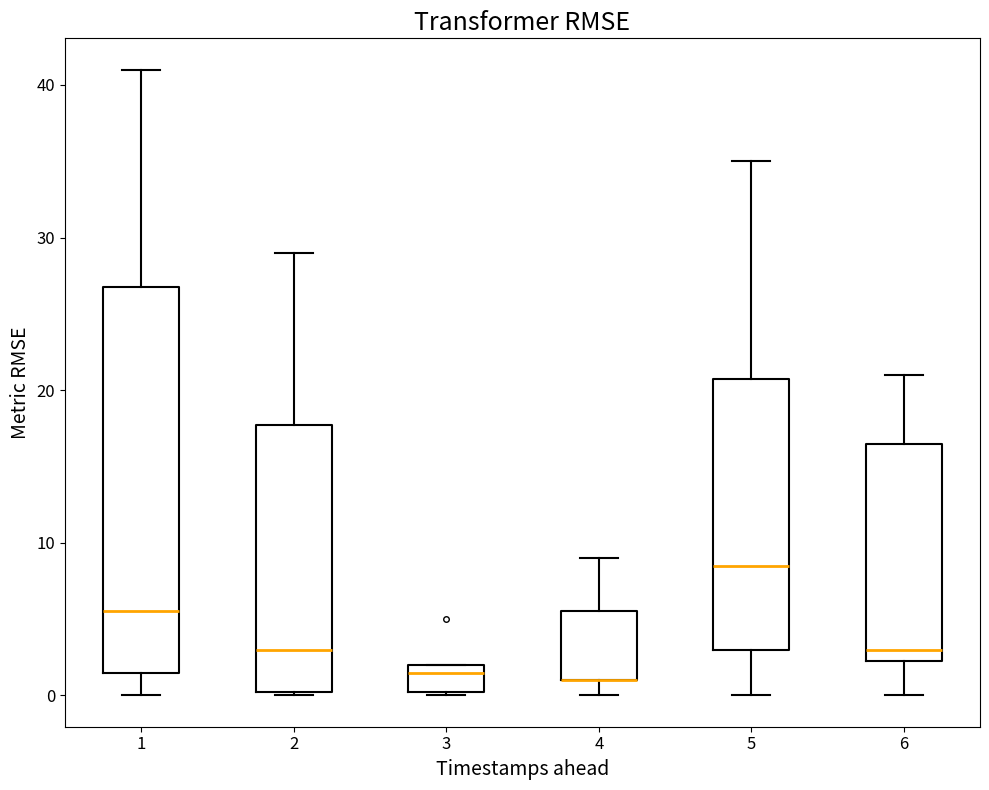

Which box is the tallest, from its lower edge to its upper edge?

1